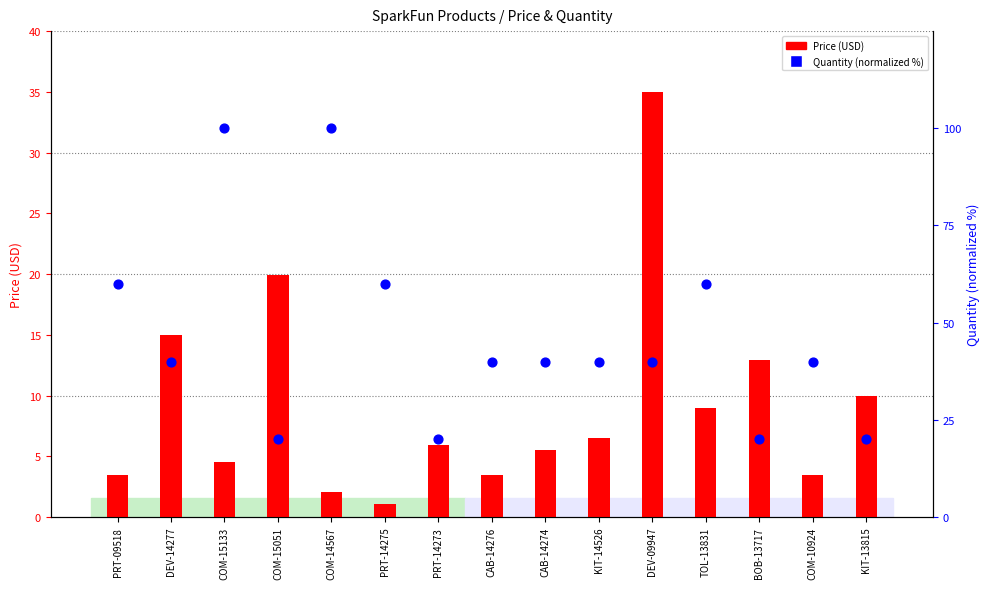

Is the value of Quantity (normalized %) at PRT-09518 greater than the value of Price (USD) at TOL-13831?

Yes